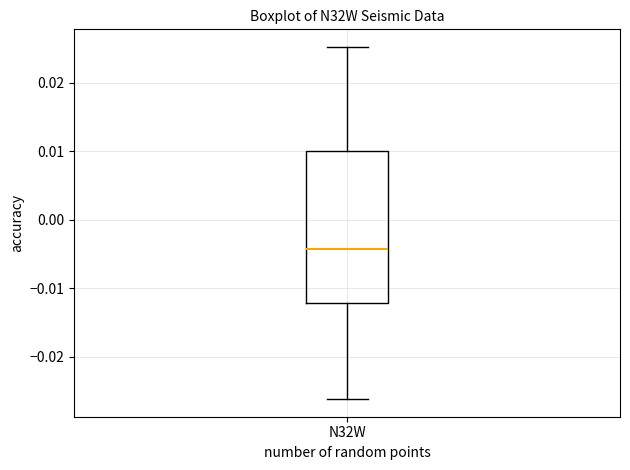

Read this box plot against the y-axis: the position of the median line, the range covered by the box, and the ends of both whiskers. The values are not printed on the chart, so give them approximately, as read against the axis.

median -0.004, box -0.012 to 0.010, whiskers -0.026 to 0.025